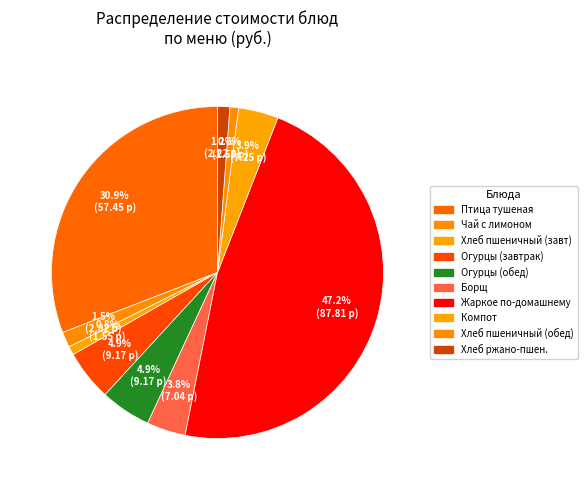

How many segments does this pie chart have?

10